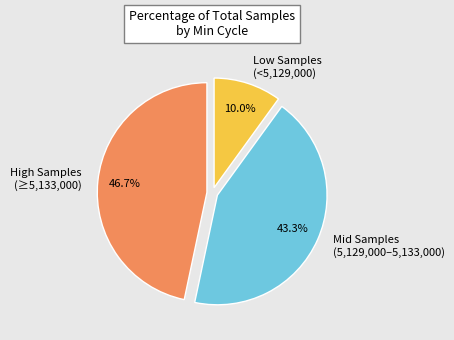

Which category has the smallest portion of the pie?

Low Samples (<5,129,000)